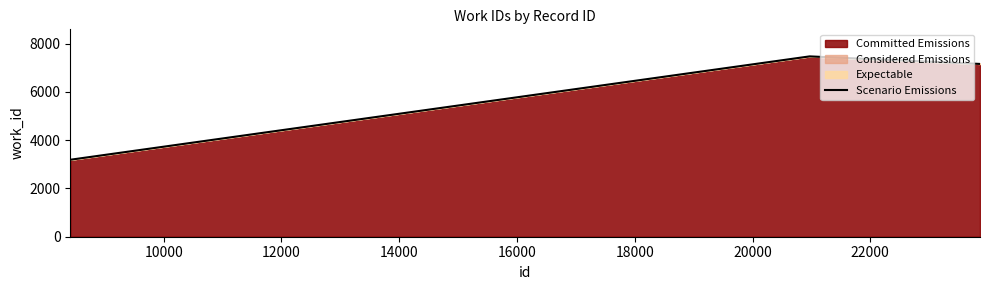

Reading right to left, what are all the values shown in this chart?

7163	7476	3191